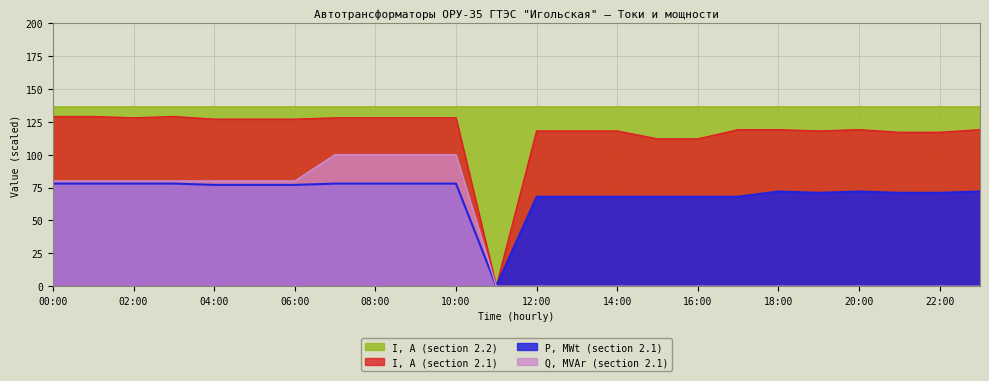

What is the difference between the maximum and minimum values in the P, MWt (section 2.1) series?

78